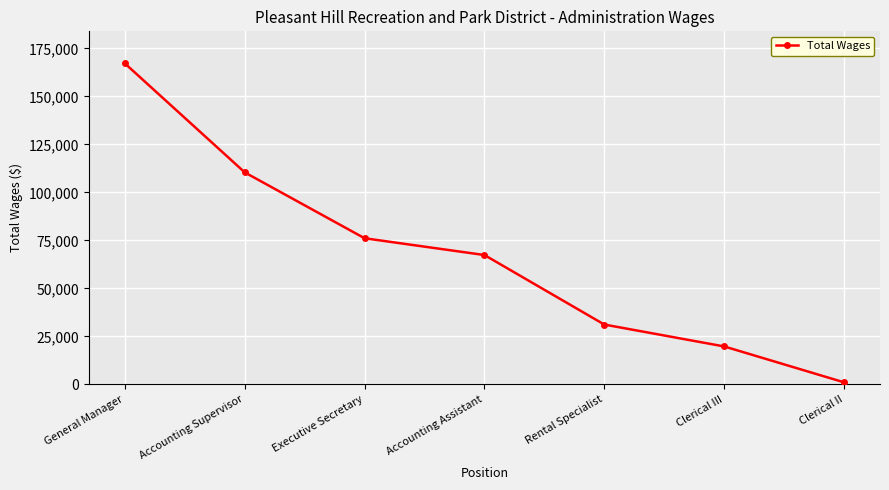

What is the label of the 2nd point from the right?

Clerical III